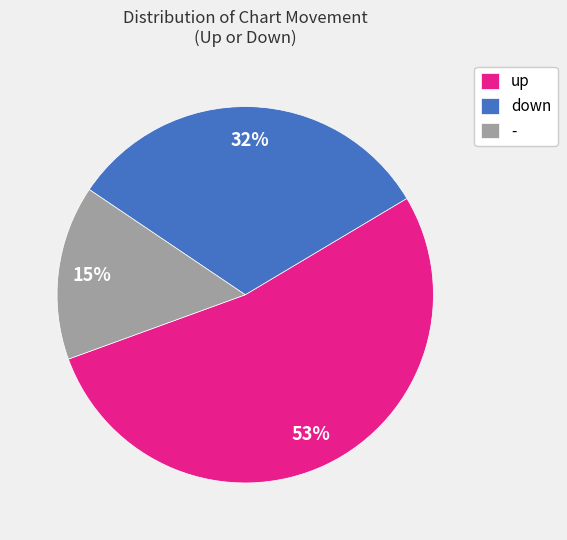

Does down account for over 50% of the chart?

No